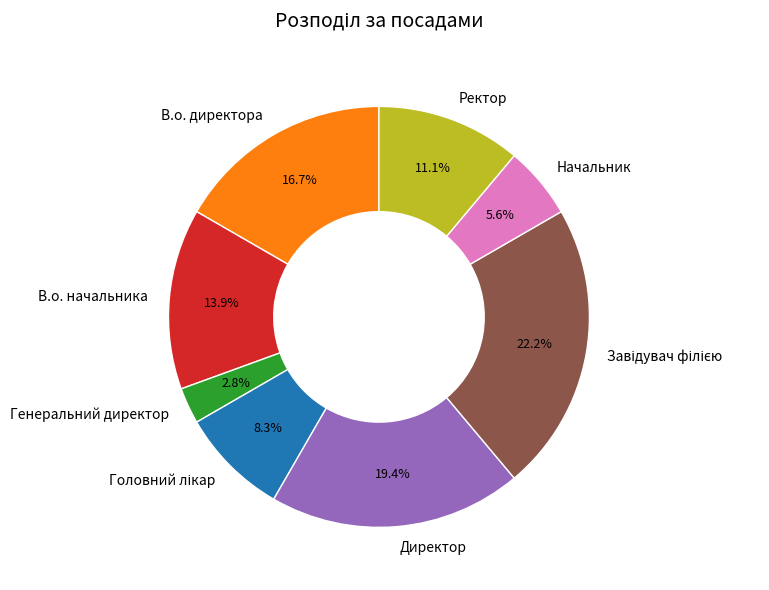

What portion of the pie excludes Генеральний директор?

97.2%